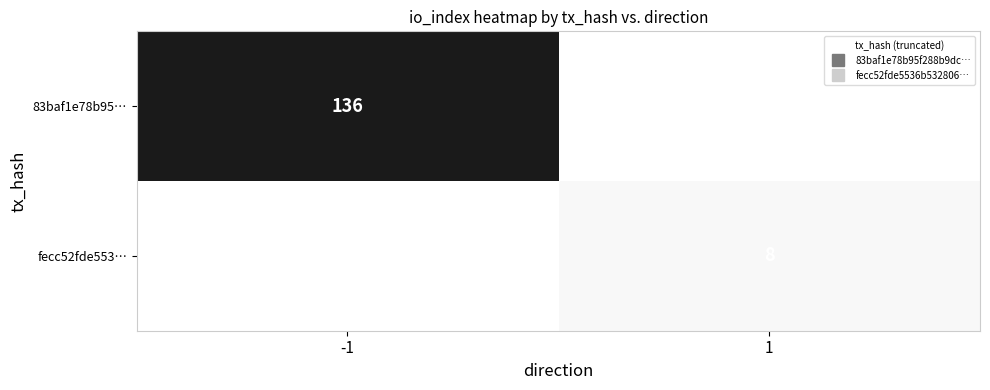

Which label corresponds to the smallest value in the chart?

1